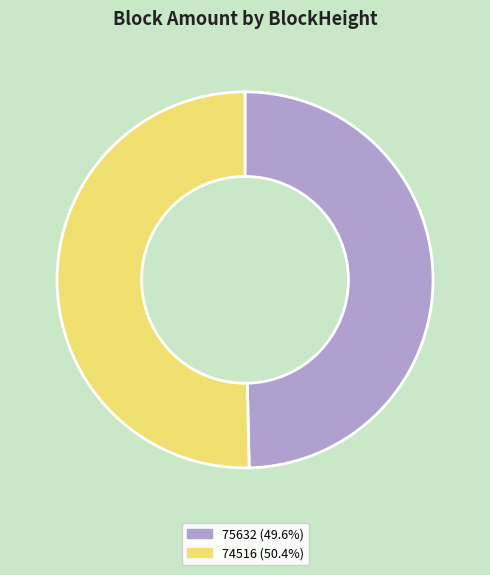

Which category has the biggest portion of the pie?

74516